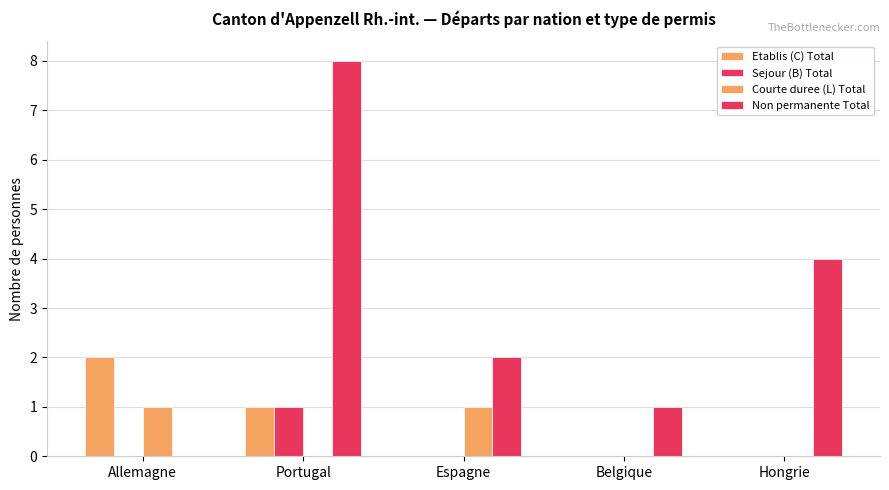

Count the number of data series in this chart.

4